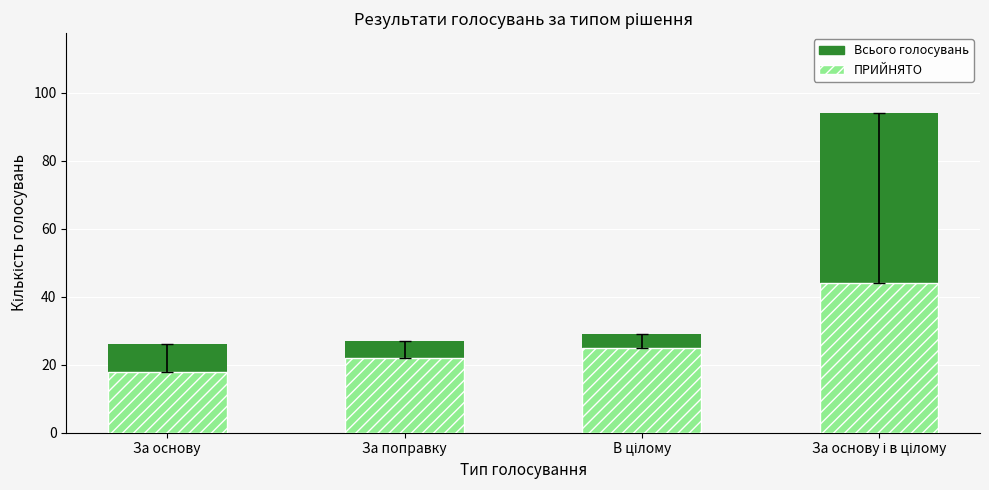

How many categories are shown in the chart?

4